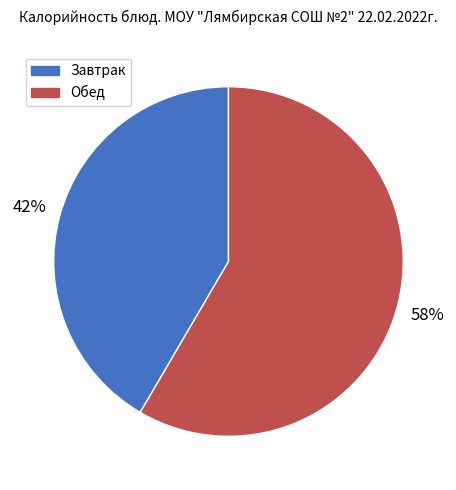

Count the number of slices in the pie.

2